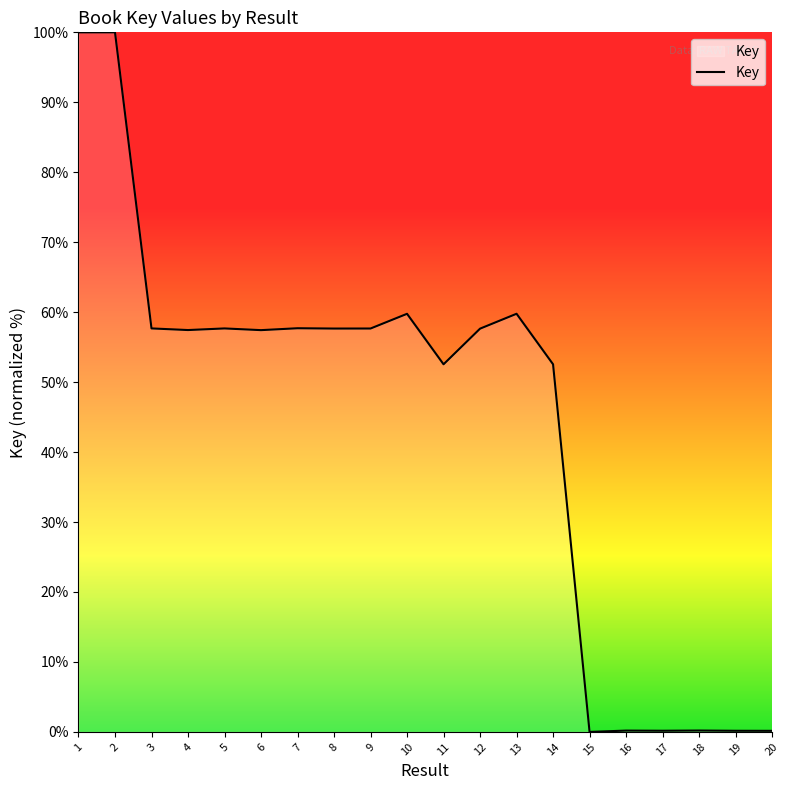

Read the value at 11.

52.5